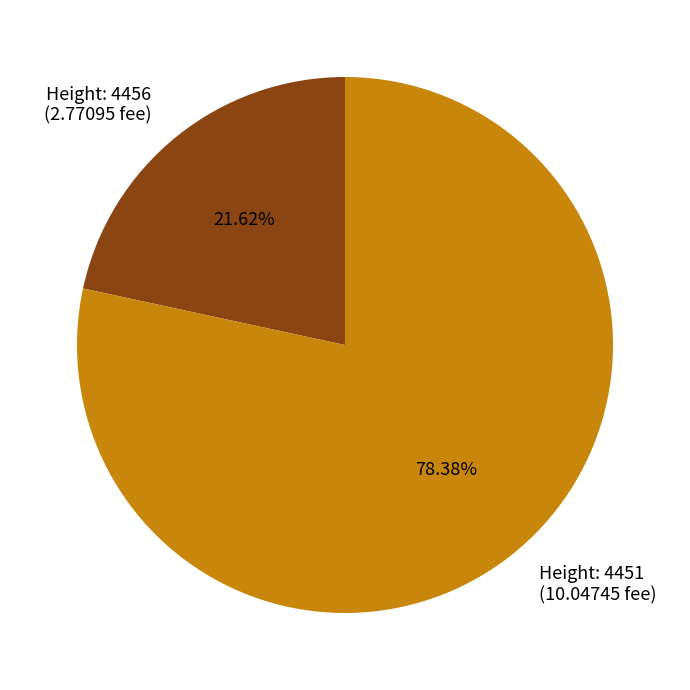

Approximately how many times larger is the value at Height: 4456 (2.77095 fee) compared to Height: 4451 (10.04745 fee)?

0.3